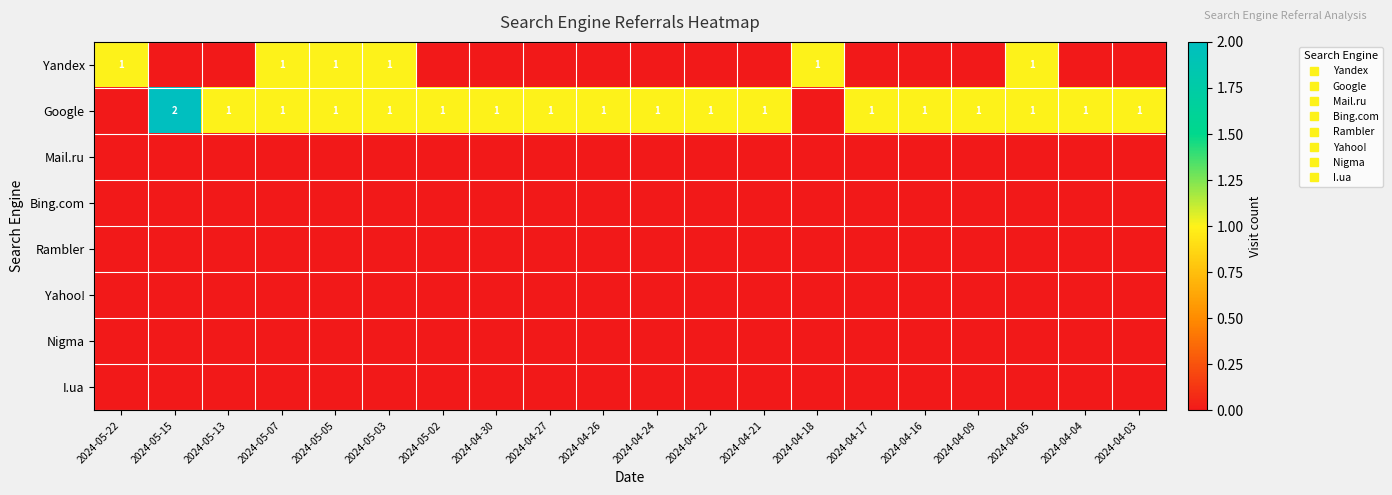

Which has a higher value, 2024-05-02 or 2024-04-18?

2024-04-18